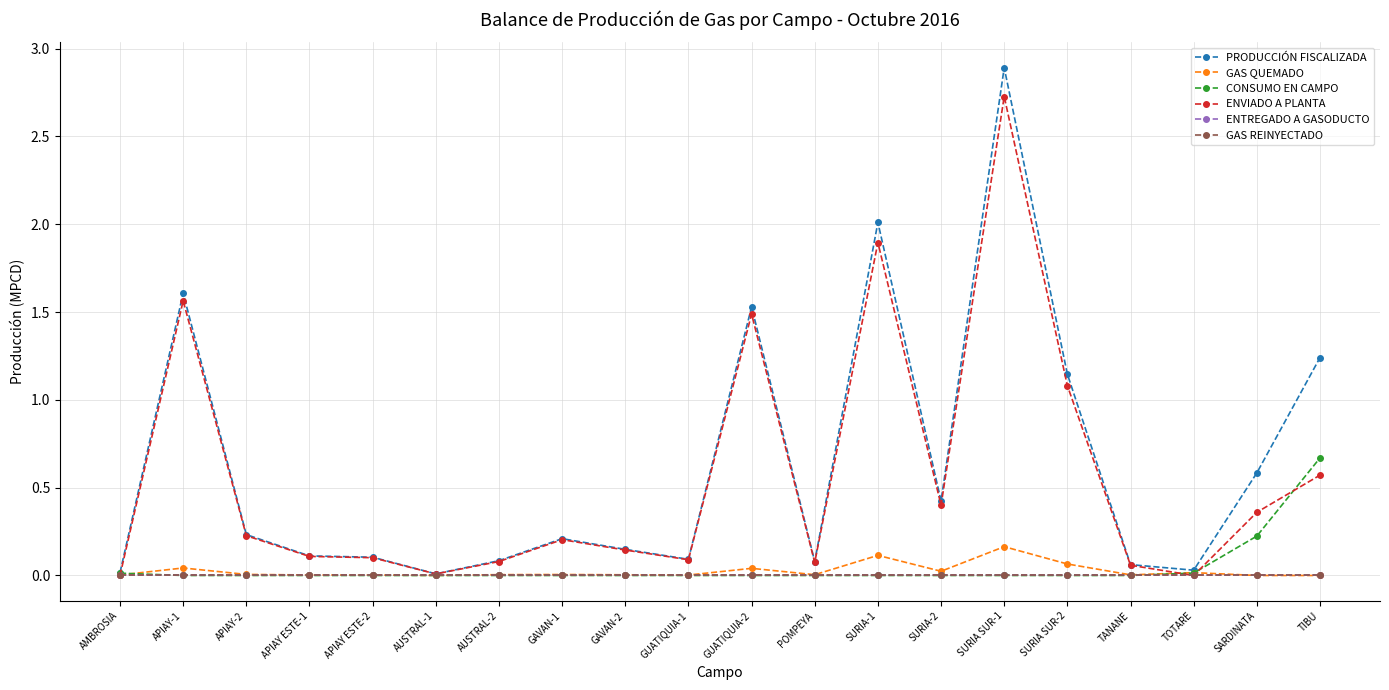

Is this an area chart (filled region under the line)?

No